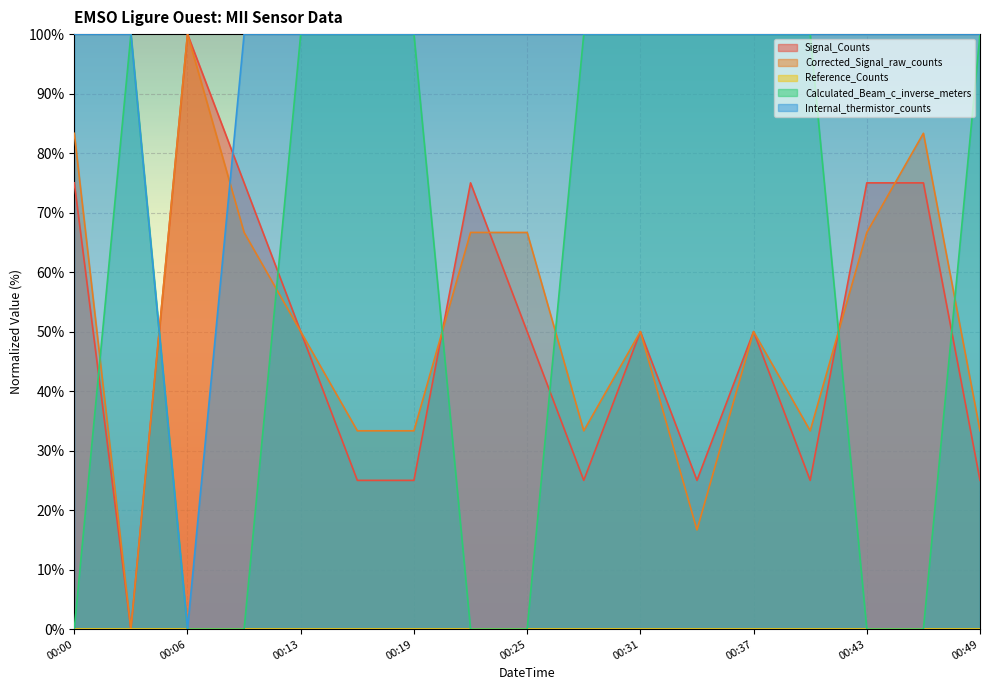

True or false: Calculated_Beam_c_inverse_meters has a value of 0.0 at 00:00.

True